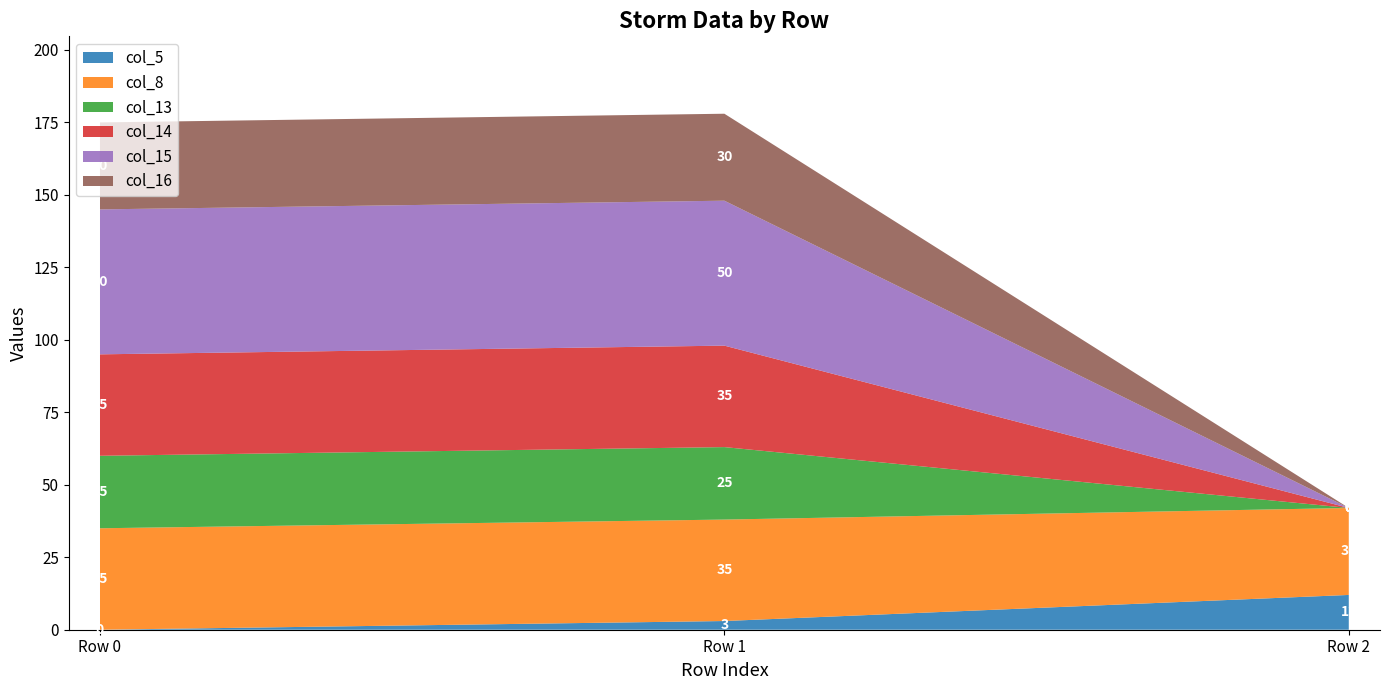

Reading left to right, what are all the values shown in this chart?

col_5: Row 0=0	Row 1=3	Row 2=12
col_8: Row 0=35	Row 1=35	Row 2=30
col_13: Row 0=25	Row 1=25	Row 2=0
col_14: Row 0=35	Row 1=35	Row 2=0
col_15: Row 0=50	Row 1=50	Row 2=0
col_16: Row 0=30	Row 1=30	Row 2=0